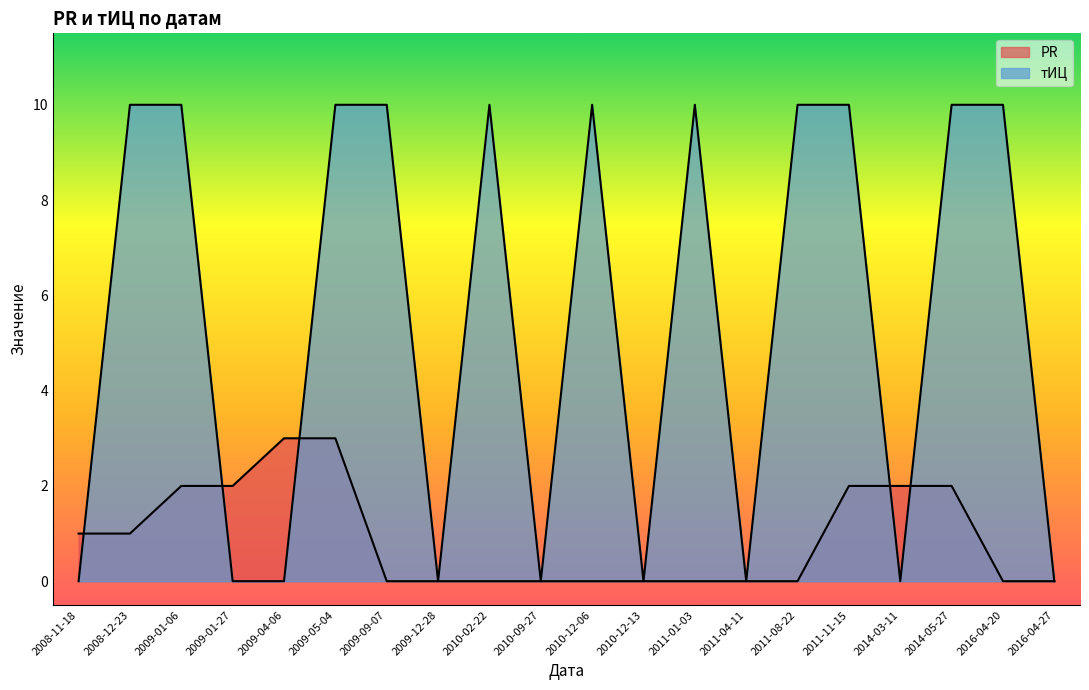

Rank the series by their maximum value, from highest to lowest.

тИЦ, PR